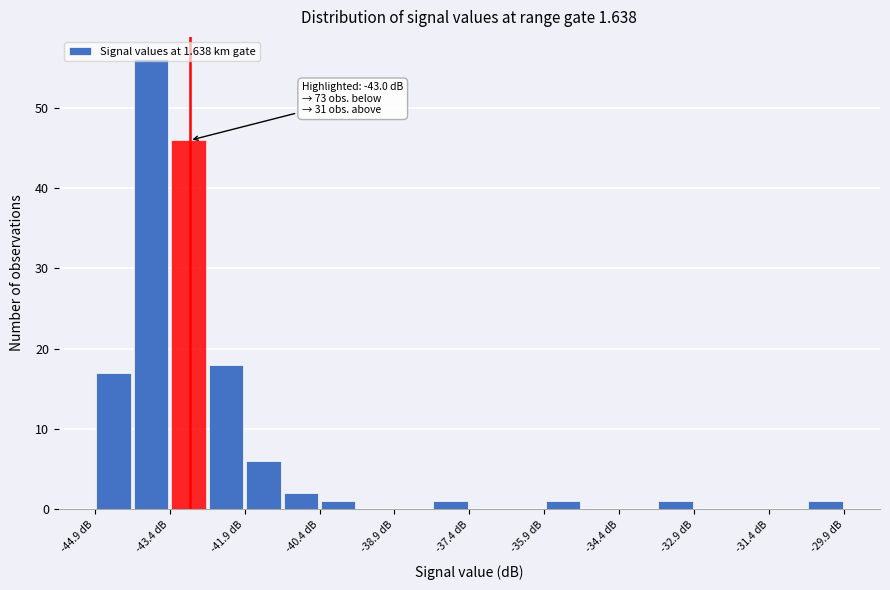

Around what value on the x-axis is the tallest bar? Give the approximate position of its centre, as read against the axis.

-43.8